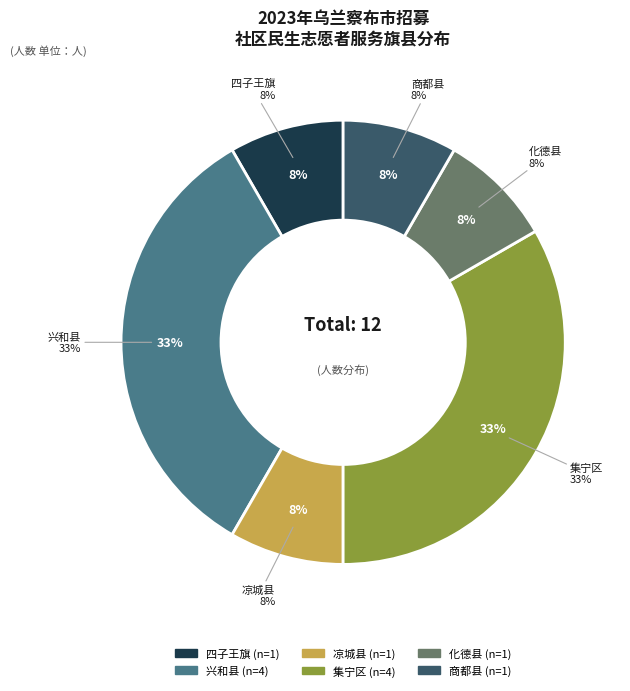

True or false: 商都县 accounts for 21% of the total.

False